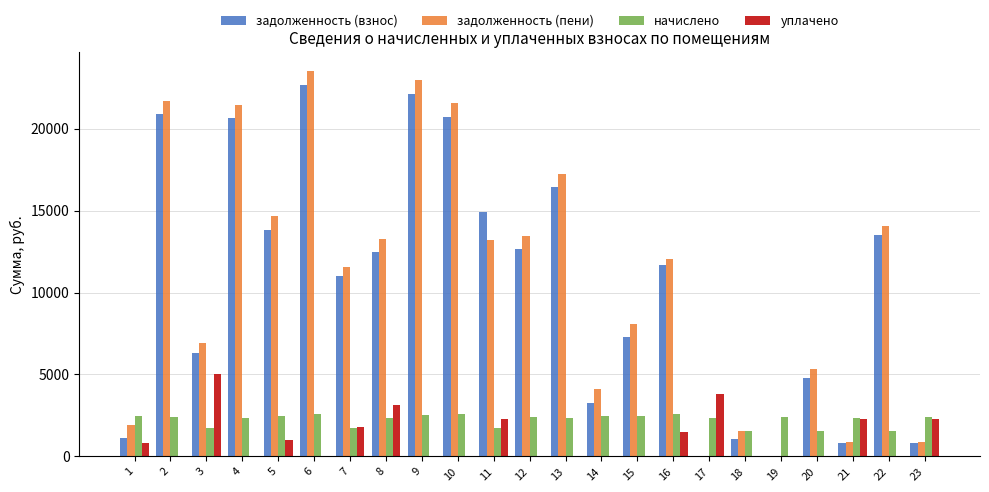

True or false: задолженность (пени) has a value of 14028.7 at 22.

True